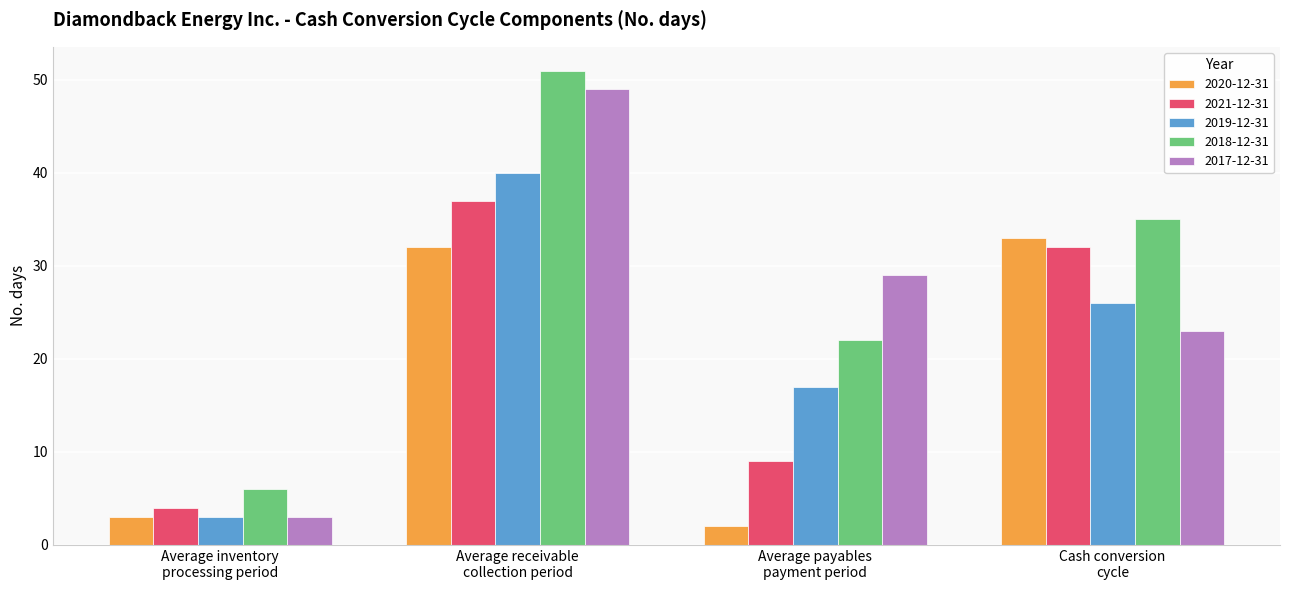

Rank the series by their maximum value, from highest to lowest.

2018-12-31, 2017-12-31, 2019-12-31, 2021-12-31, 2020-12-31